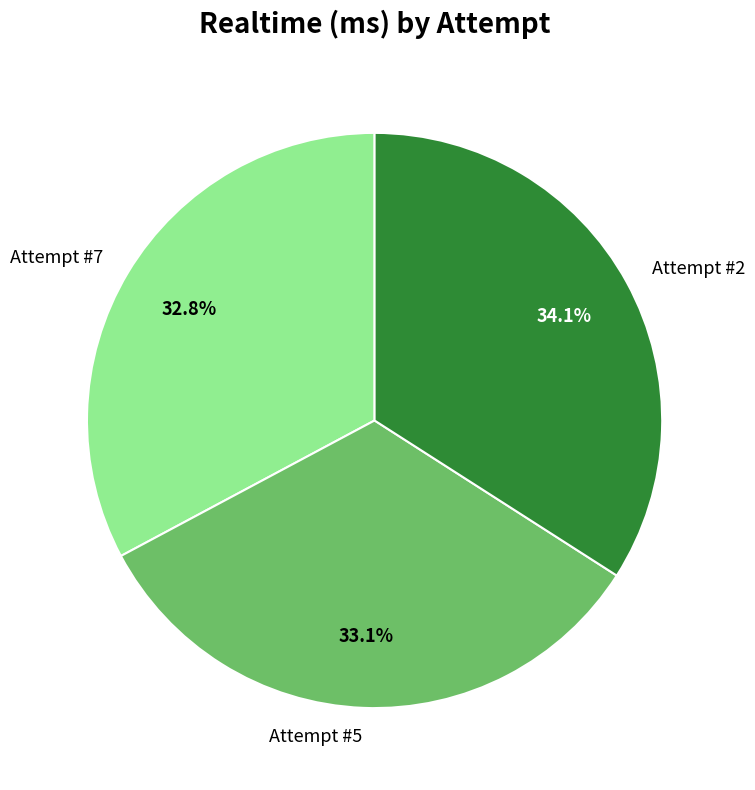

Is it true that Attempt #2 is 45% of the pie?

False